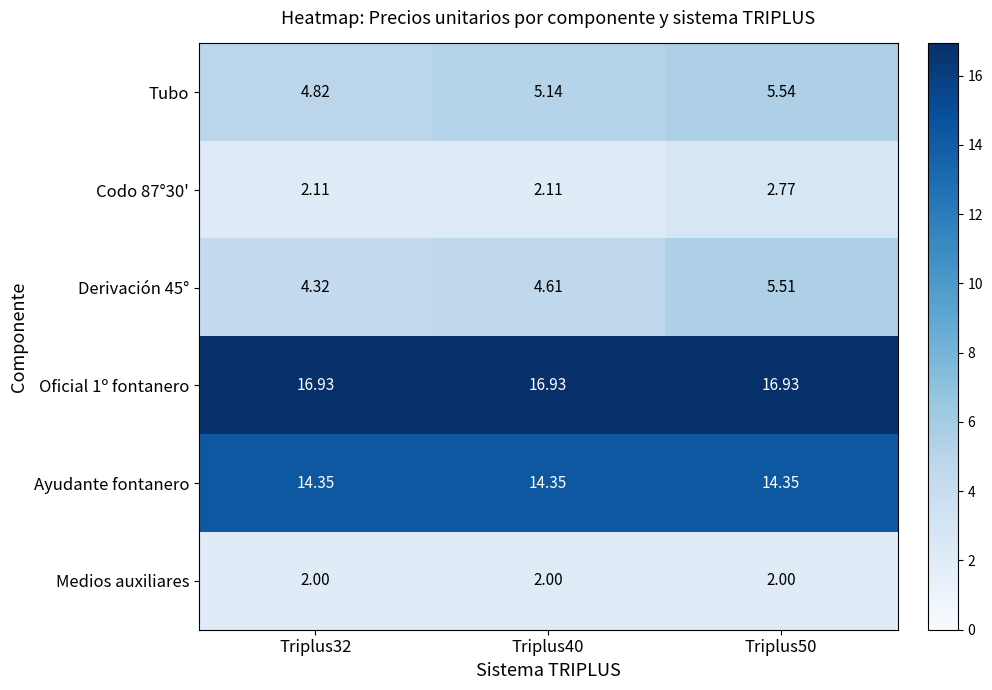

Is the value of Tubo at Triplus40 greater than the value of Codo 87°30' at Triplus50?

Yes